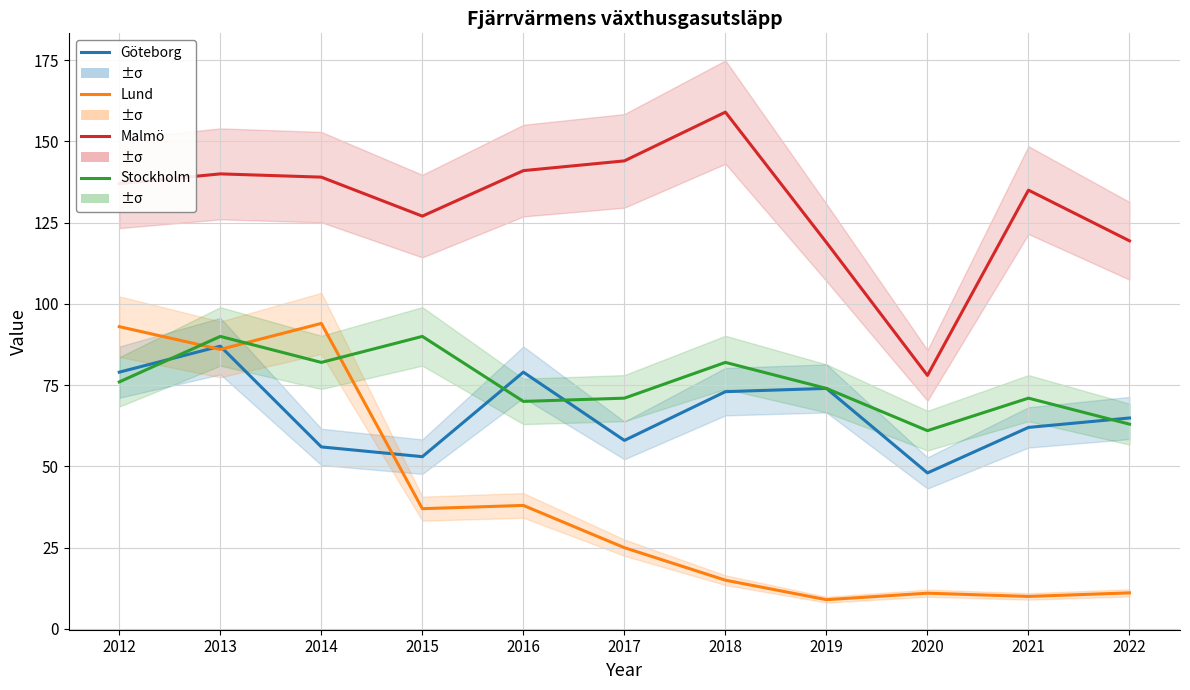

What is the value of the Malmö point at the 1st from the left?

137.0